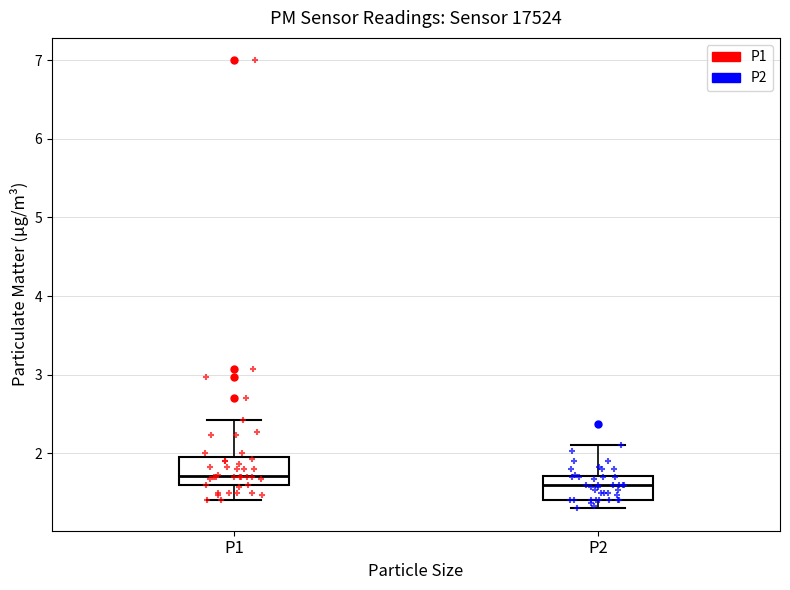

Where is the lower edge of the box for P2 on the y-axis? The values are not printed on the chart, so give them approximately, as read against the axis.

1.4